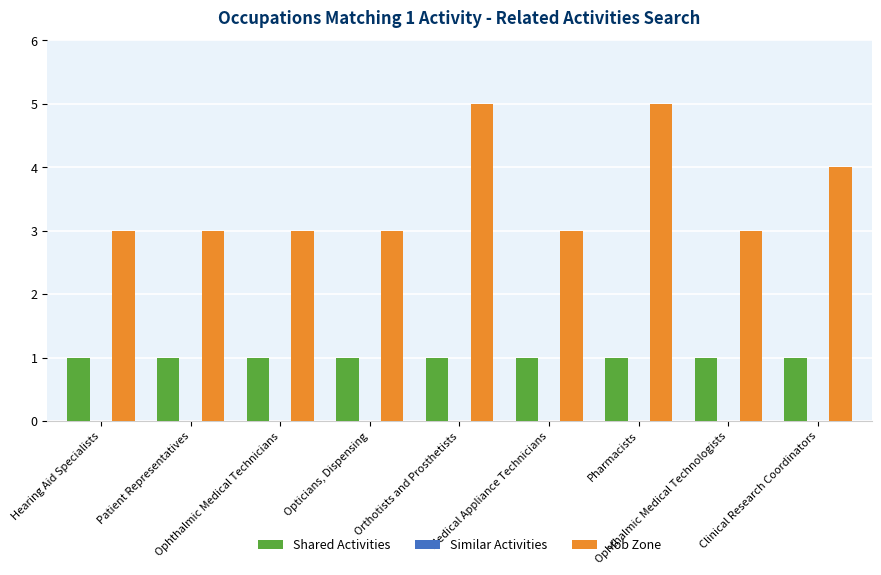

Rank the series at Orthotists and Prosthetists from highest to lowest value.

Job Zone, Shared Activities